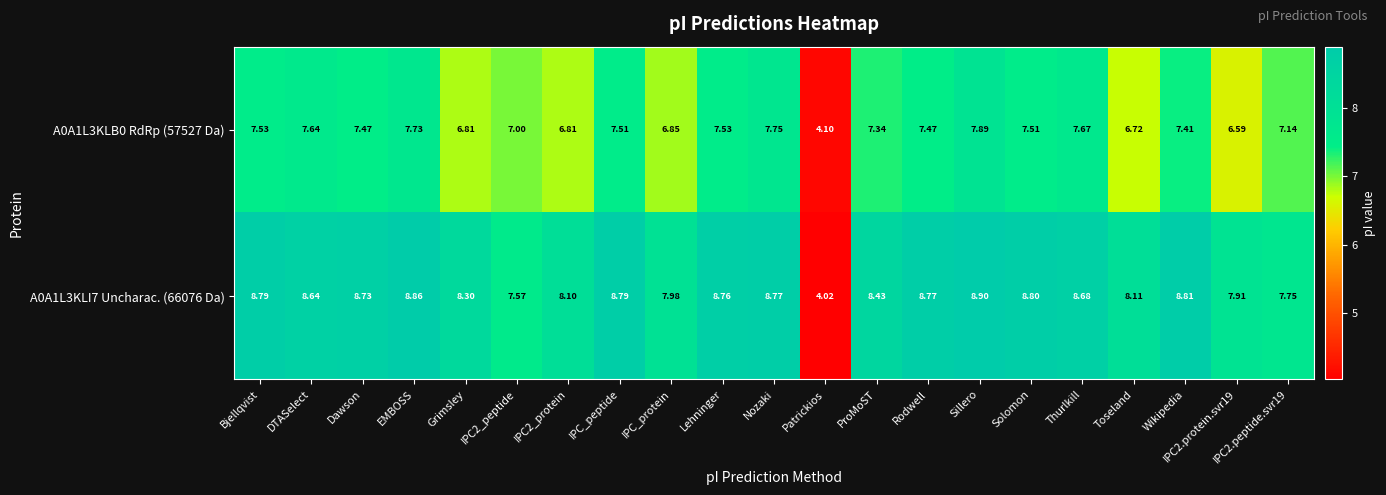

Which series has the largest range (max minus min)?

A0A1L3KLI7 Uncharac. (66076 Da)